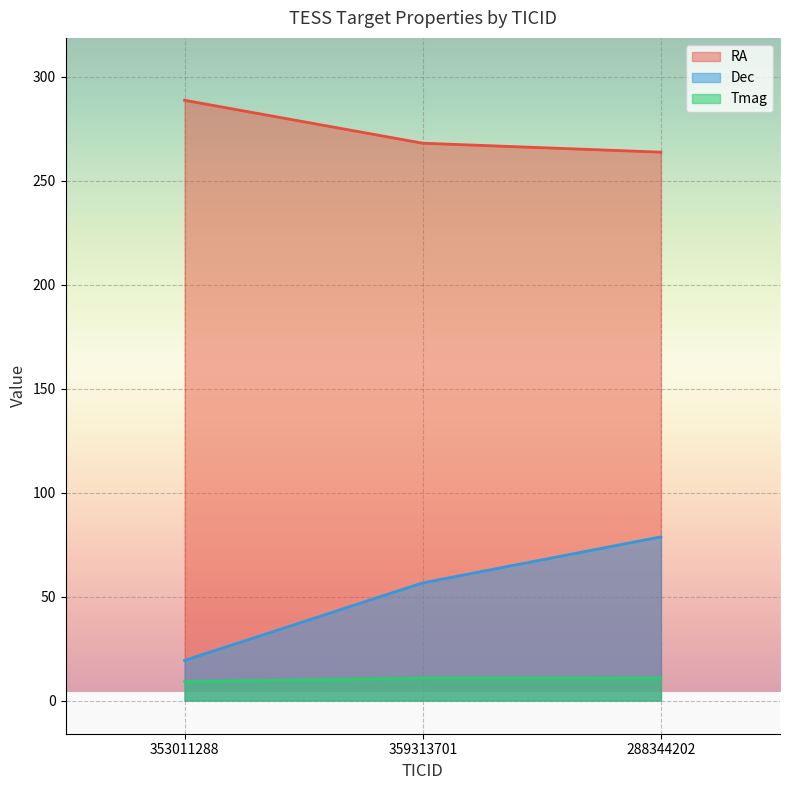

What is the smallest value displayed?

9.2